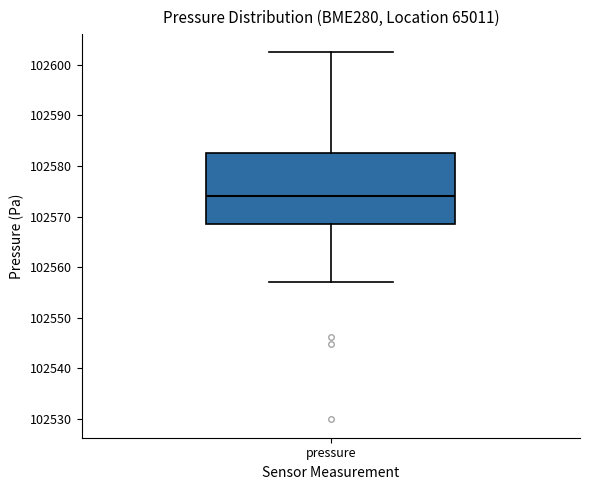

Read this box plot against the y-axis: the position of the median line, the range covered by the box, and the ends of both whiskers. The values are not printed on the chart, so give them approximately, as read against the axis.

median 102574, box 102569 to 102583, whiskers 102557 to 102602